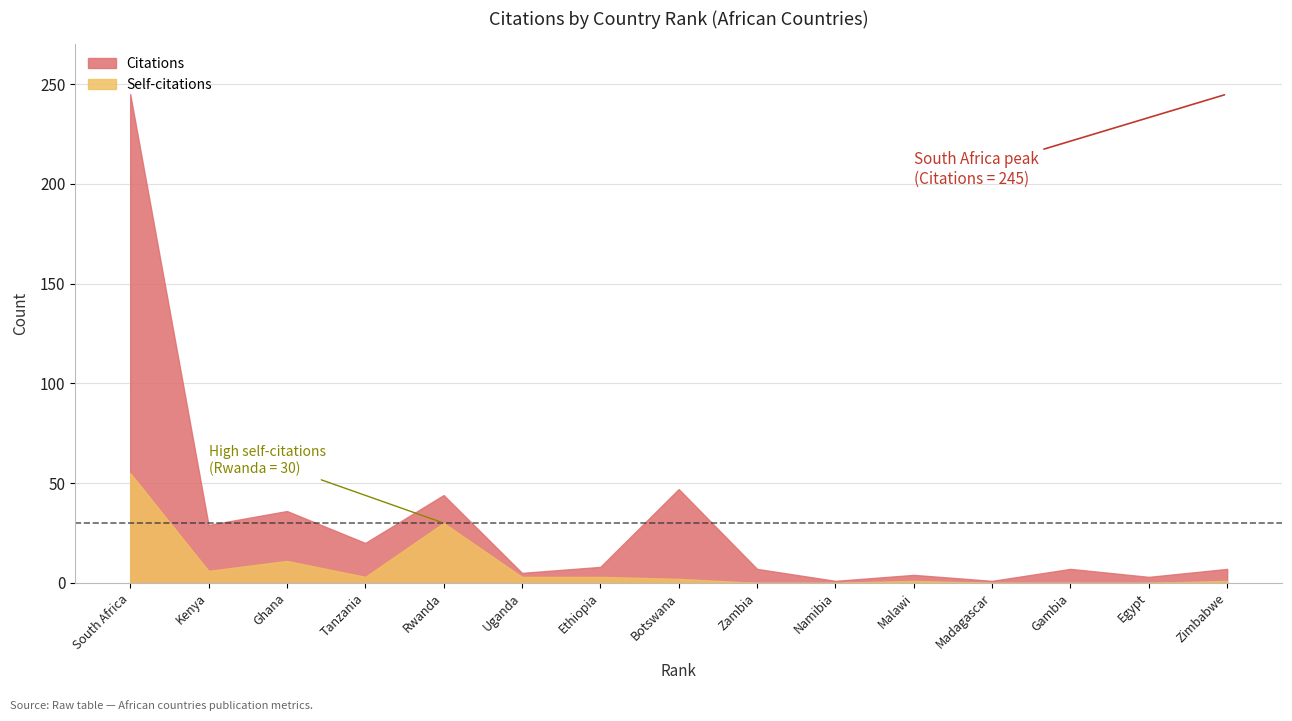

Which label corresponds to the largest value in the chart?

South Africa